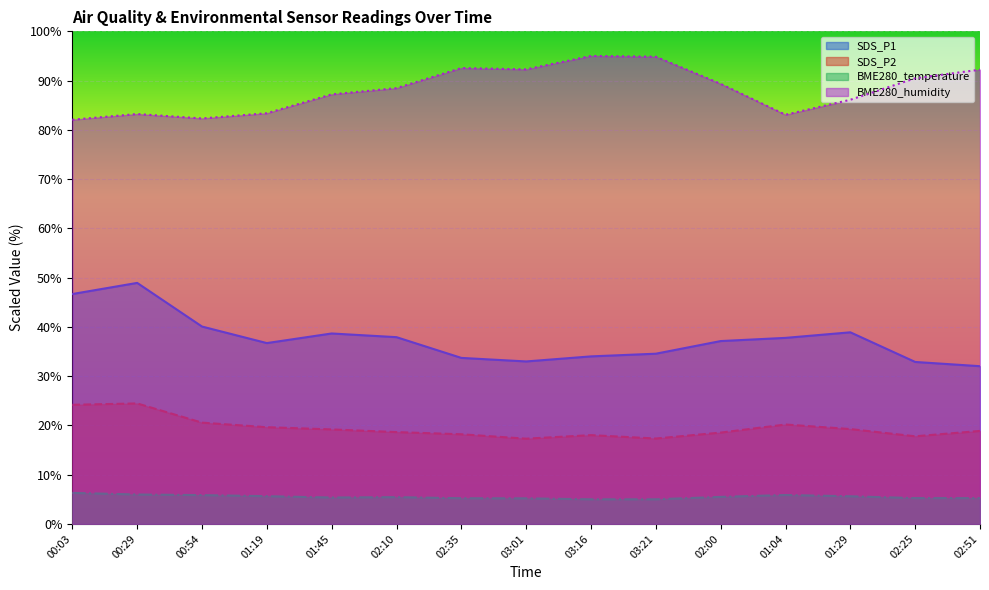

What is the label of the 10th point from the right?

02:10